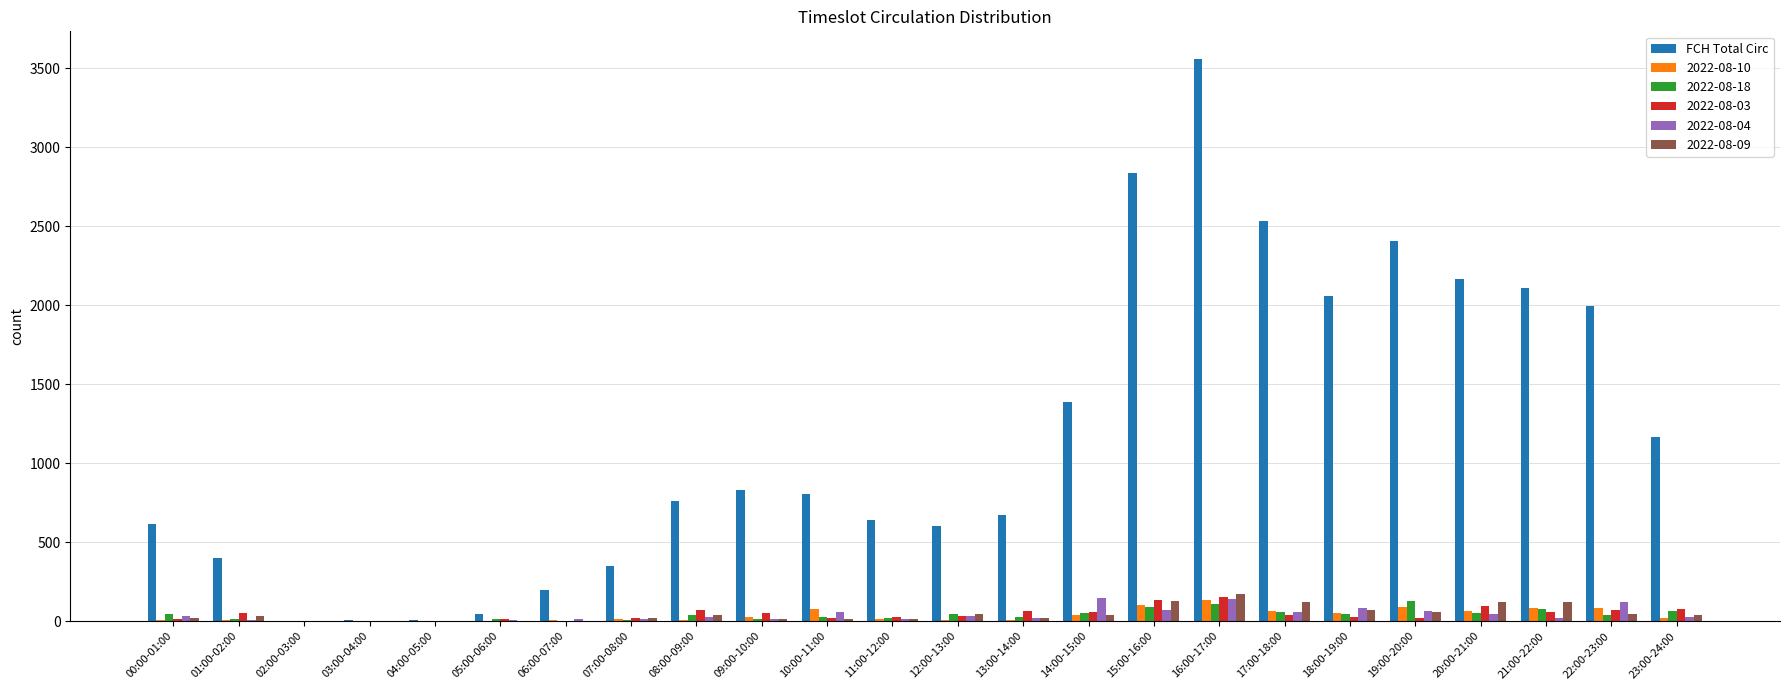

Which series changed the most between 06:00-07:00 and 14:00-15:00?

FCH Total Circ